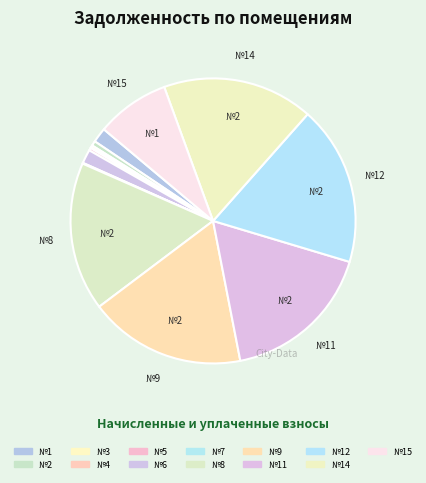

To the nearest percent, what is the difference between the largest and smallest slice percentages?

18%